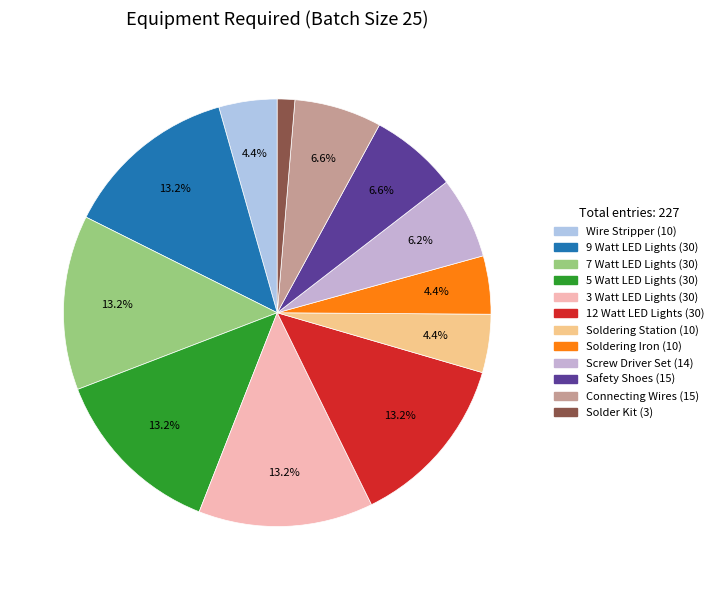

How many segments does this pie chart have?

12